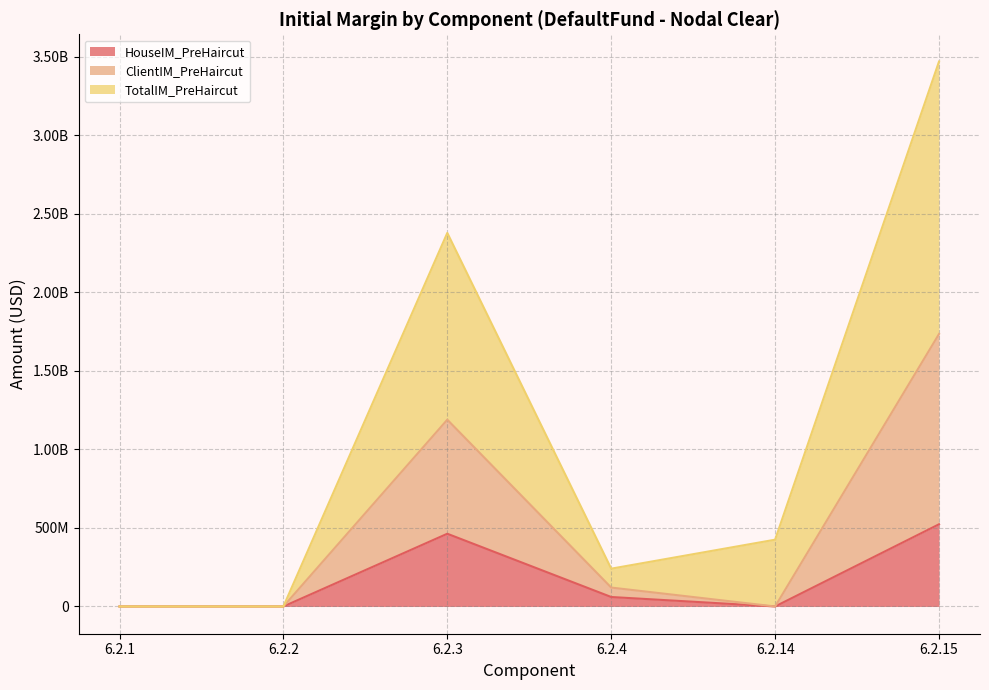

What is the difference between the maximum and second lowest values in the HouseIM_PreHaircut series?

523283372